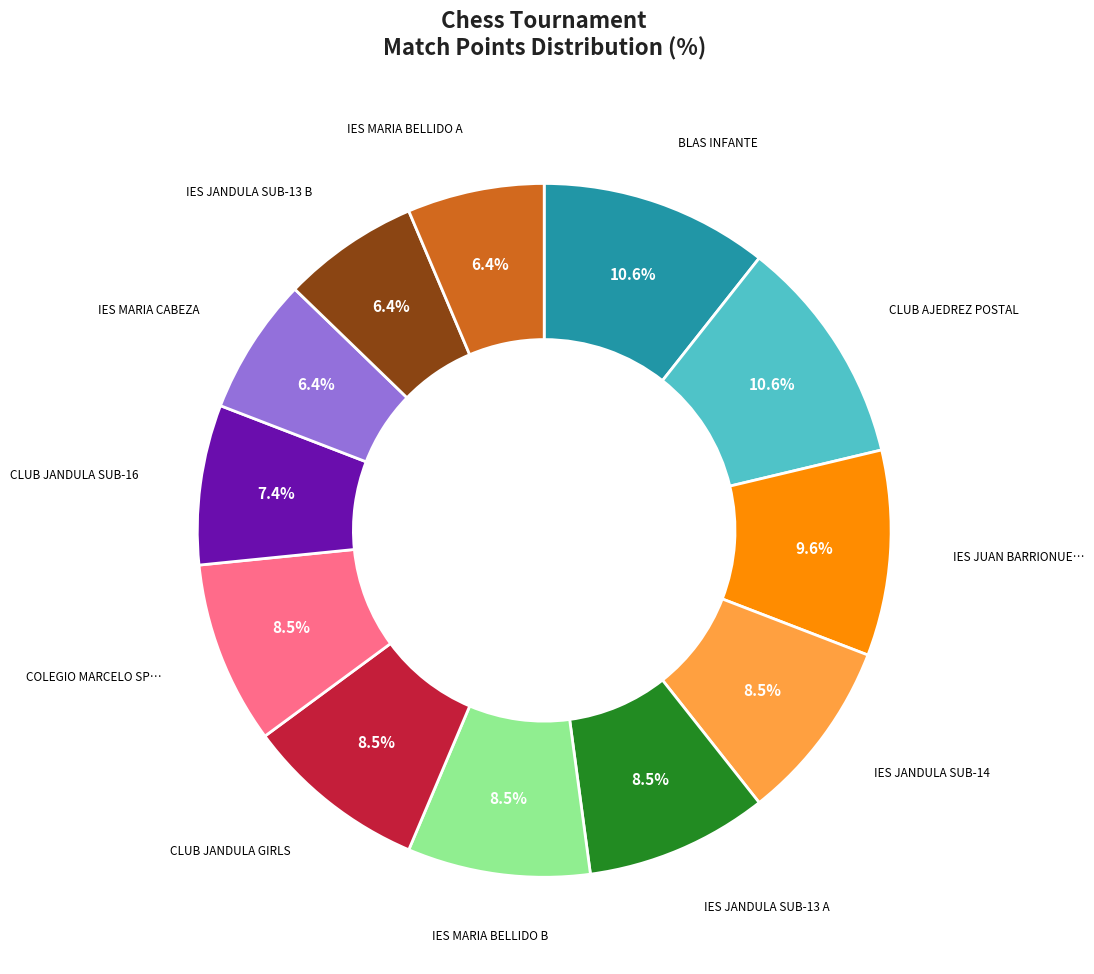

Is there a majority slice in this chart?

No